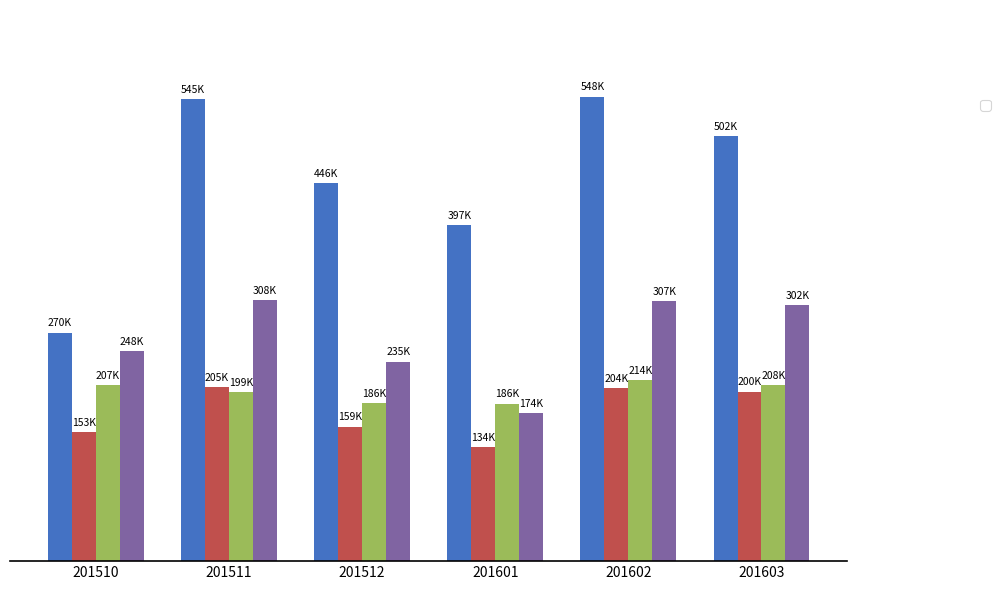

How many data points in _24 are less than 501571?

3